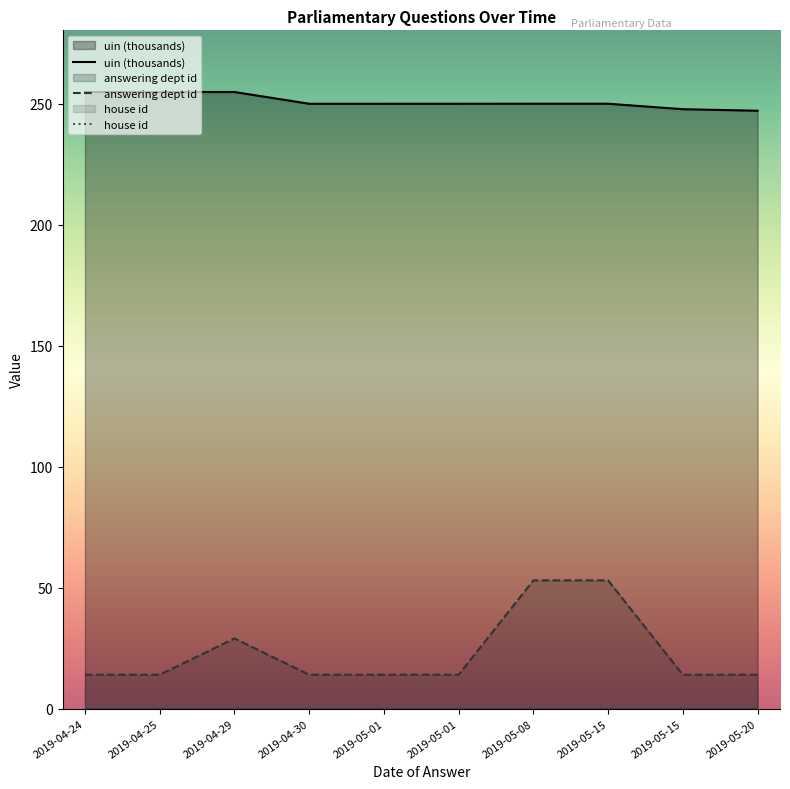

What is the maximum value shown in the chart?

254.8